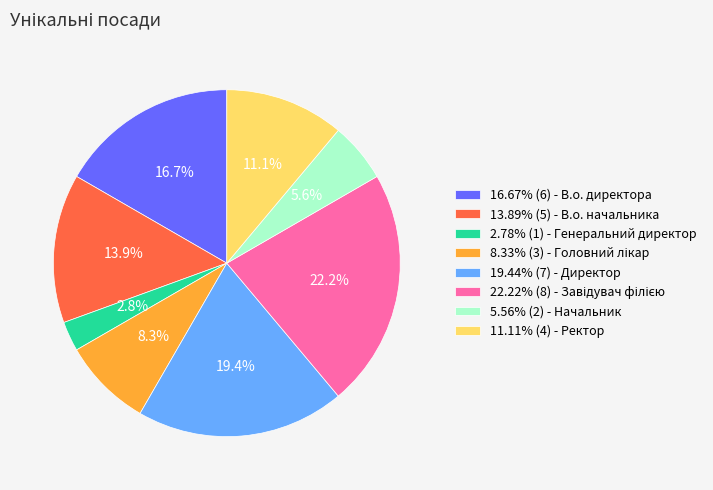

Do 2.78% (1) - Генеральний директор and 16.67% (6) - В.о. директора together represent more than half of the pie?

No